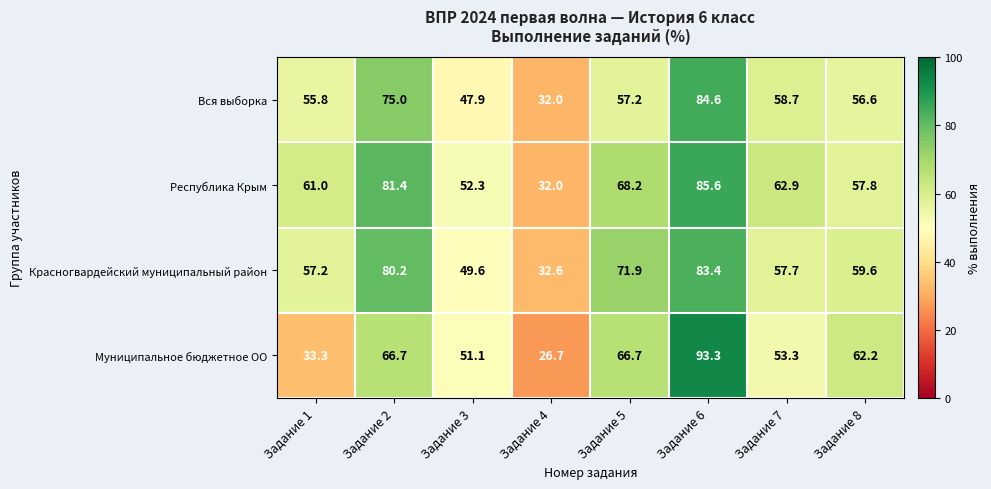

What is the difference between the maximum and minimum values in the Муниципальное бюджетное ОО series?

66.6